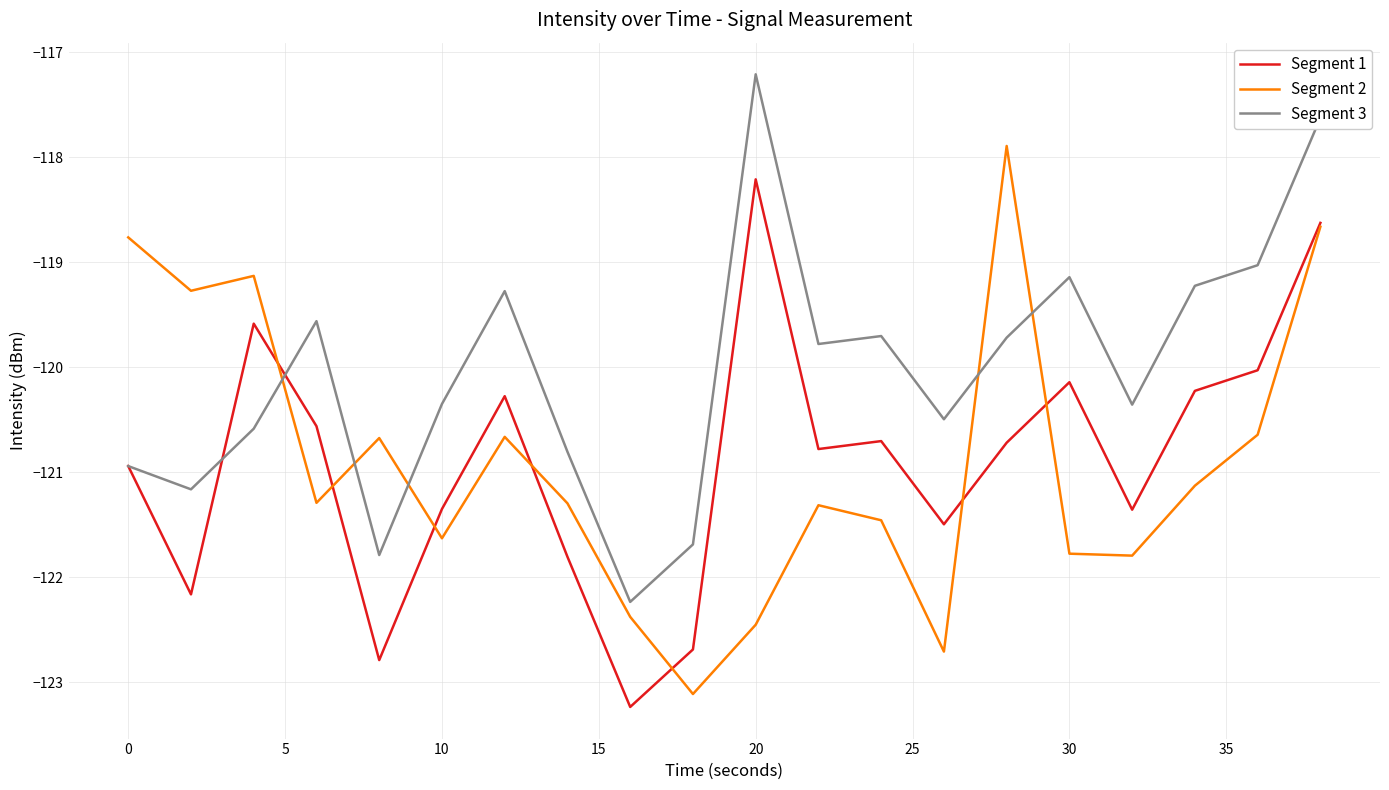

Rank the series by their maximum value, from highest to lowest.

Segment 3, Segment 2, Segment 1